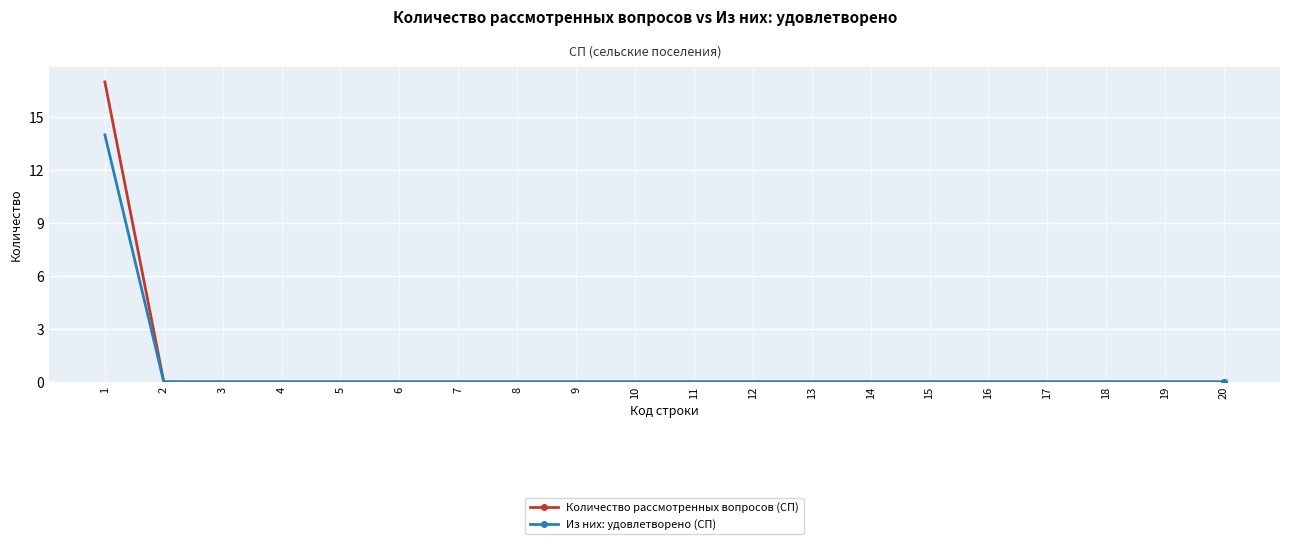

What is the approximate value of Из них: удовлетворено (СП) at 1?

14